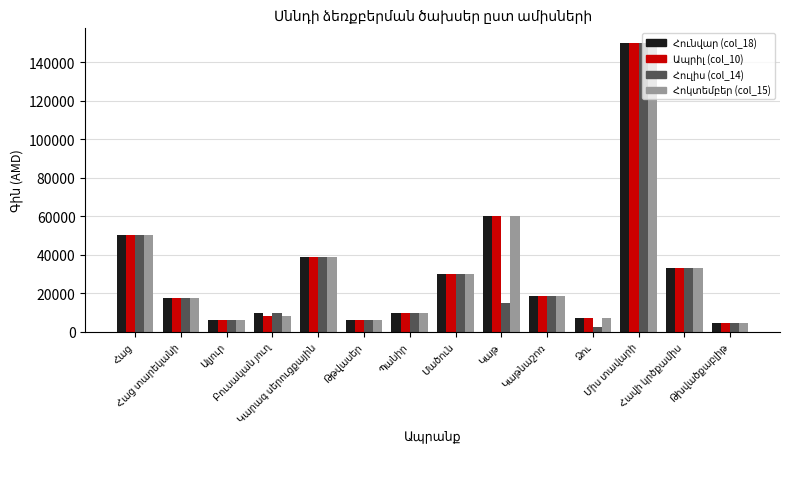

What is the greatest value displayed?

150000